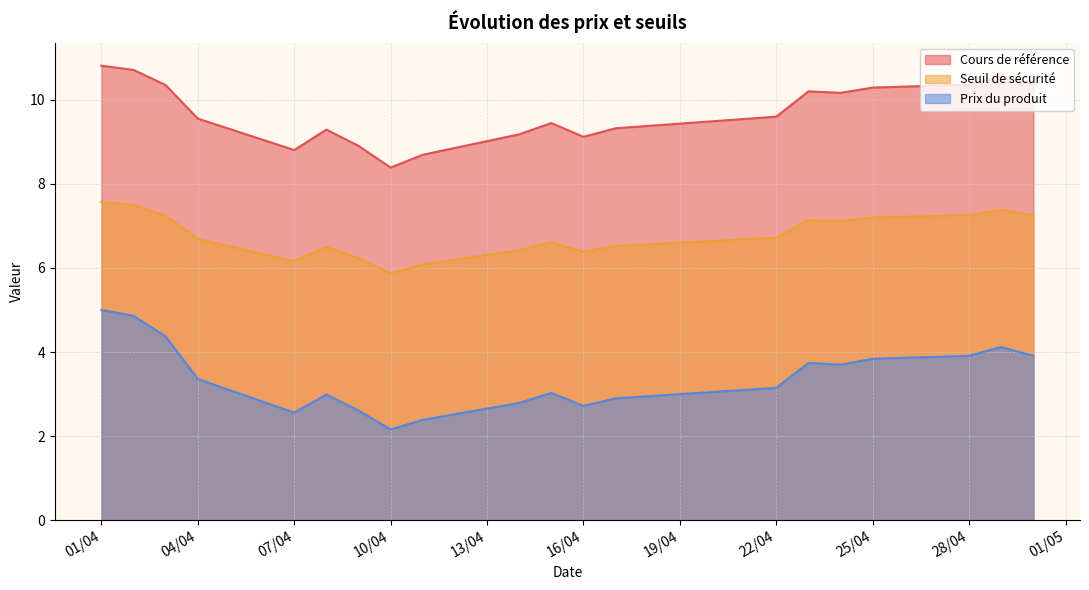

Rank the series by their average value, from lowest to highest.

Prix du produit, Seuil de sécurité, Cours de référence